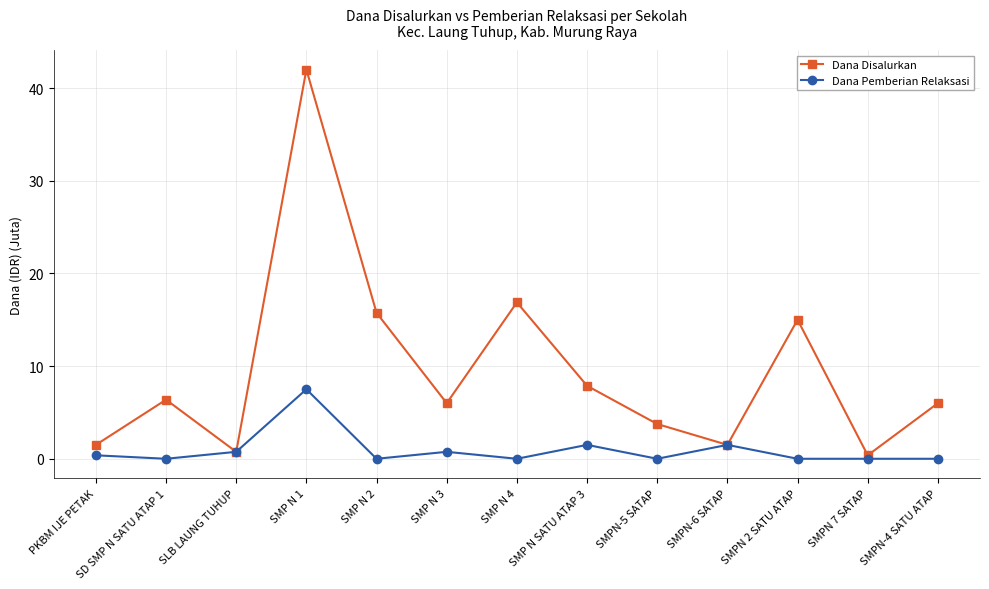

At how many categories does at least one series exceed 5?

8